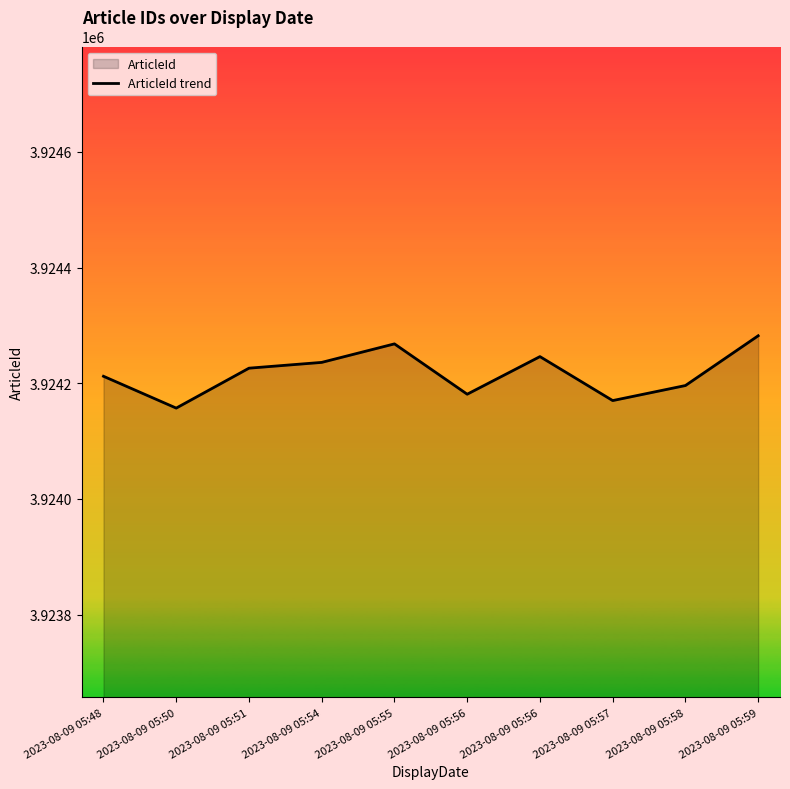

Rank the categories by value from highest to lowest.

2023-08-09 05:59, 2023-08-09 05:55, 2023-08-09 05:56, 2023-08-09 05:54, 2023-08-09 05:51, 2023-08-09 05:48, 2023-08-09 05:58, 2023-08-09 05:56, 2023-08-09 05:57, 2023-08-09 05:50